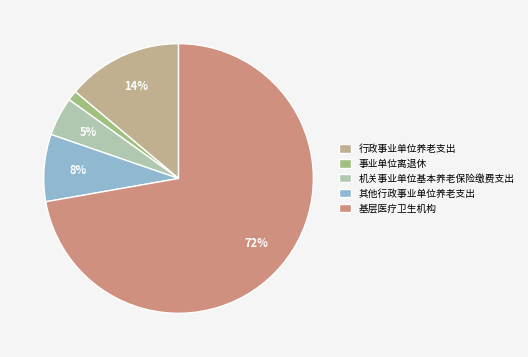

Does 基层医疗卫生机构 account for over 50% of the chart?

Yes